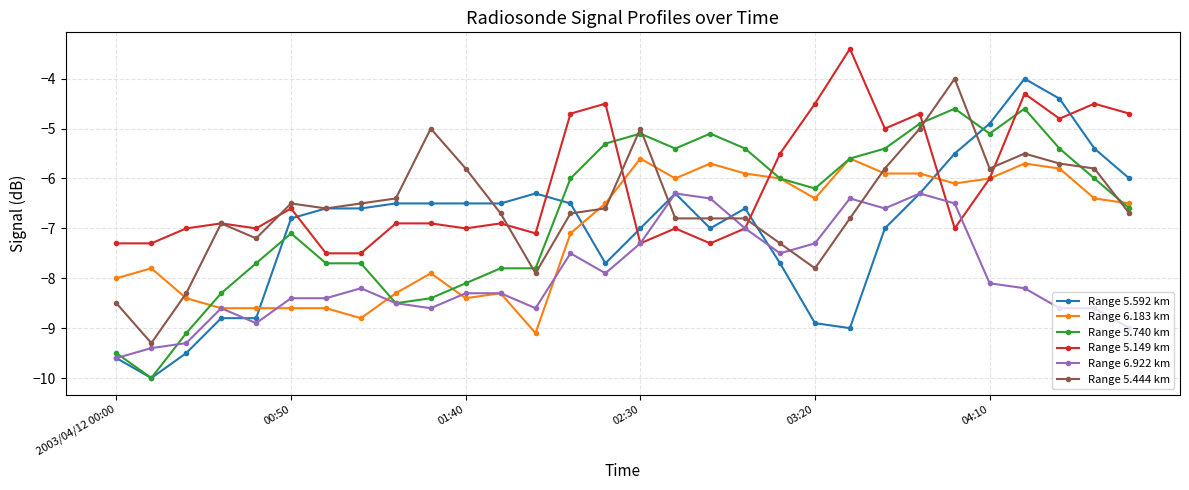

True or false: Range 6.183 km has more than 2 points higher than both neighbors.

True